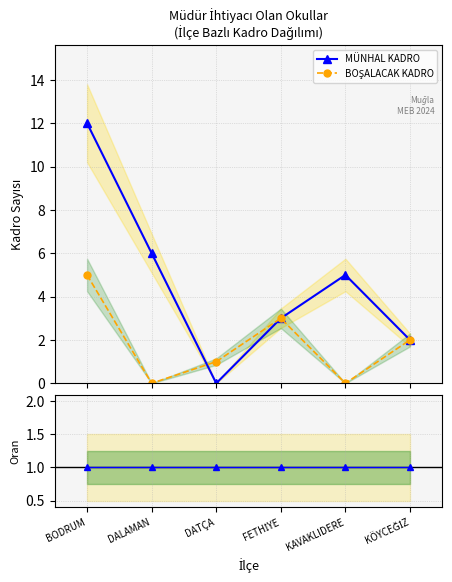

What is the value of the Ratio point at the 5th from the left?

1